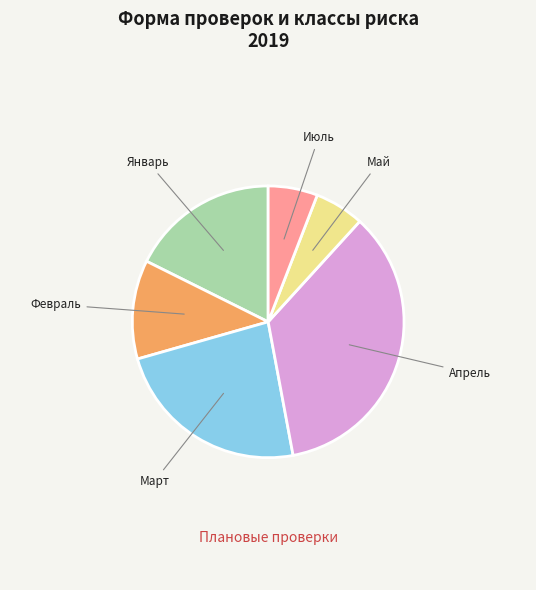

Count the number of slices in the pie.

6